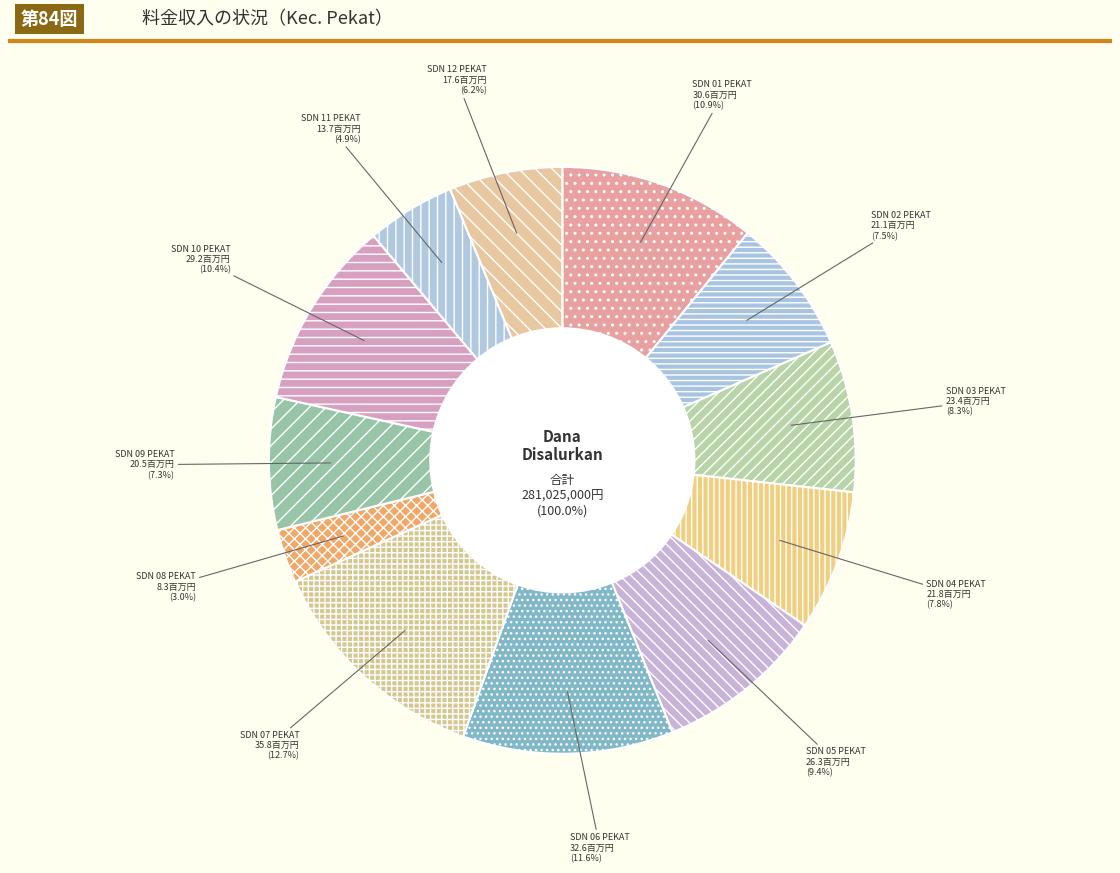

What percentage is the SD NEGERI 08 PEKAT slice, to the nearest percent?

3%